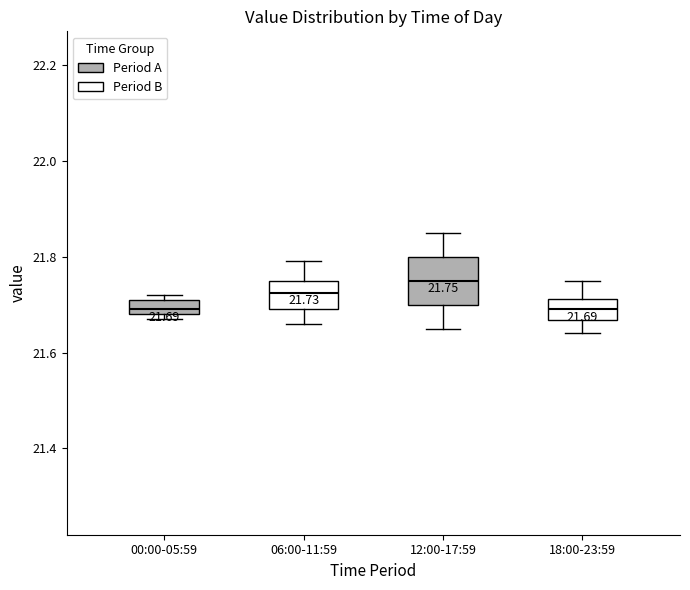

Which box is the tallest, from its lower edge to its upper edge?

12:00-17:59